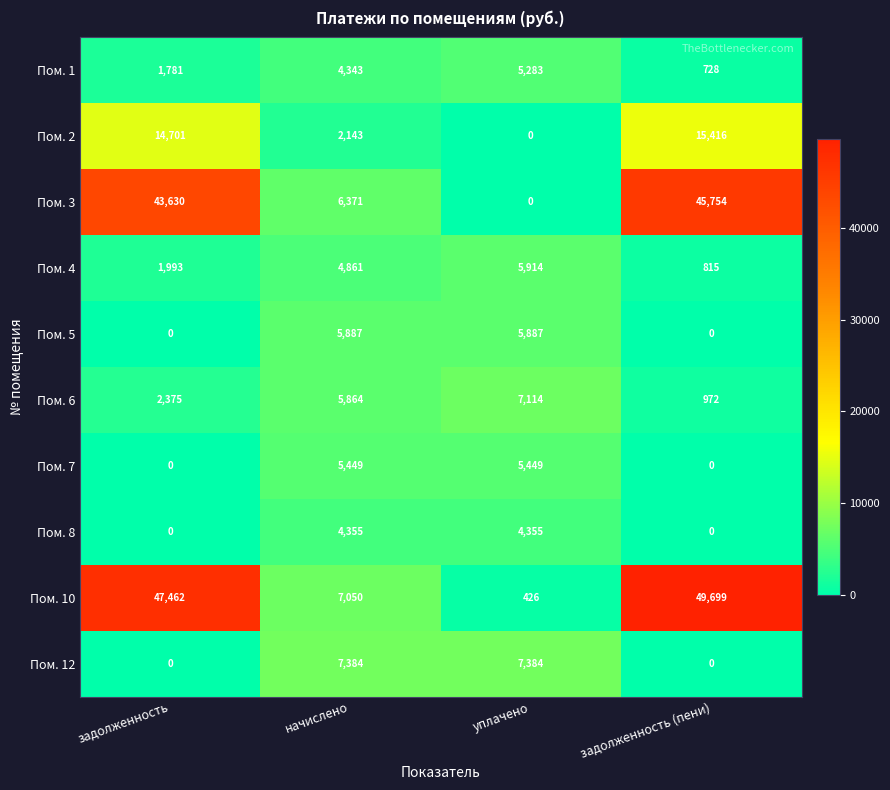

Which category has the lowest value in the Пом. 3 series?

уплачено